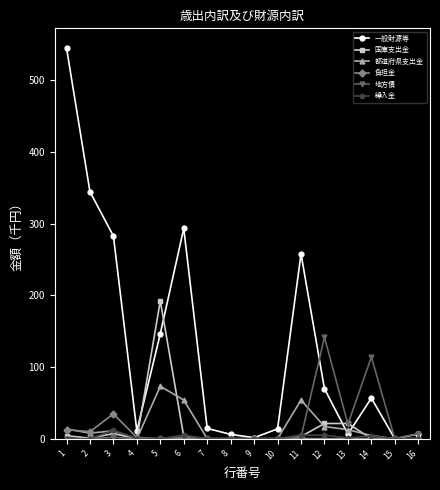

Which series has the largest total across all categories?

一般財源等